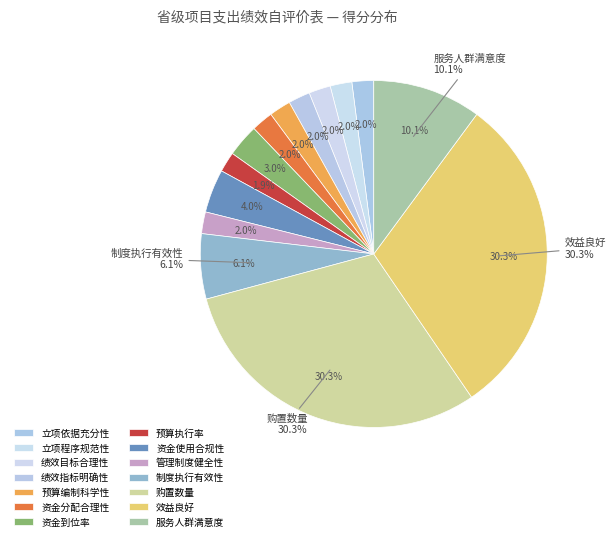

To the nearest percent, what is the average slice percentage?

7%